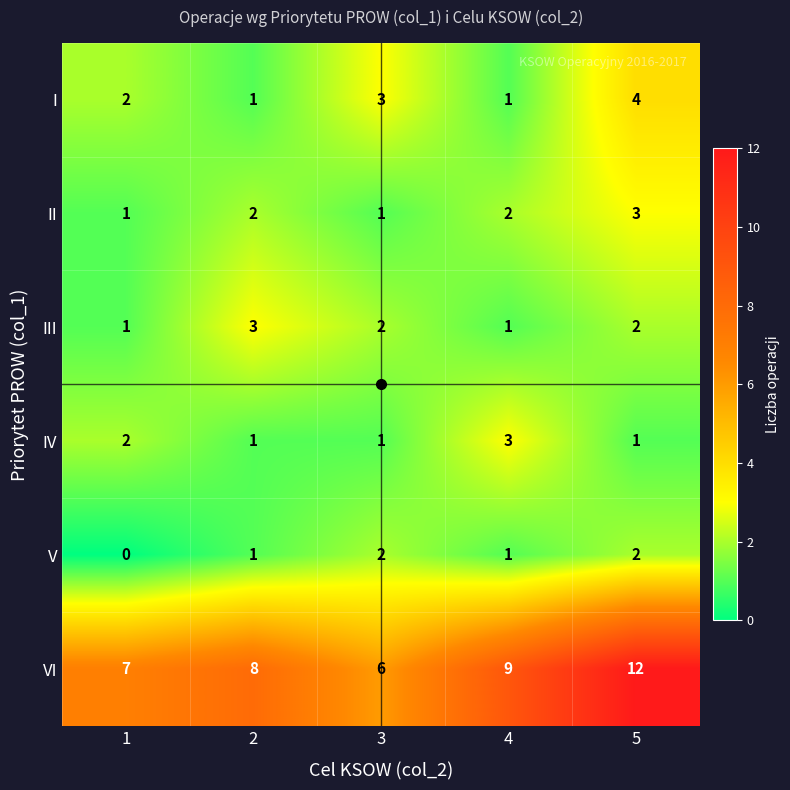

Which series has the widest spread of values?

VI